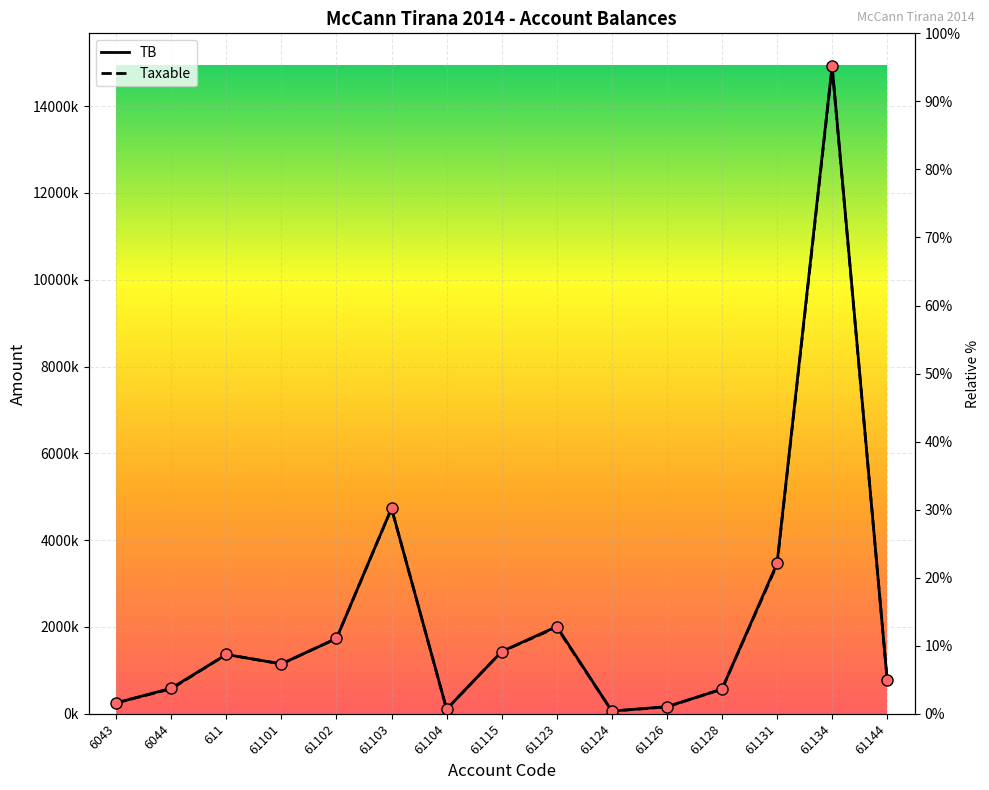

Between 6043 and 61144, which series saw the biggest shift?

TB